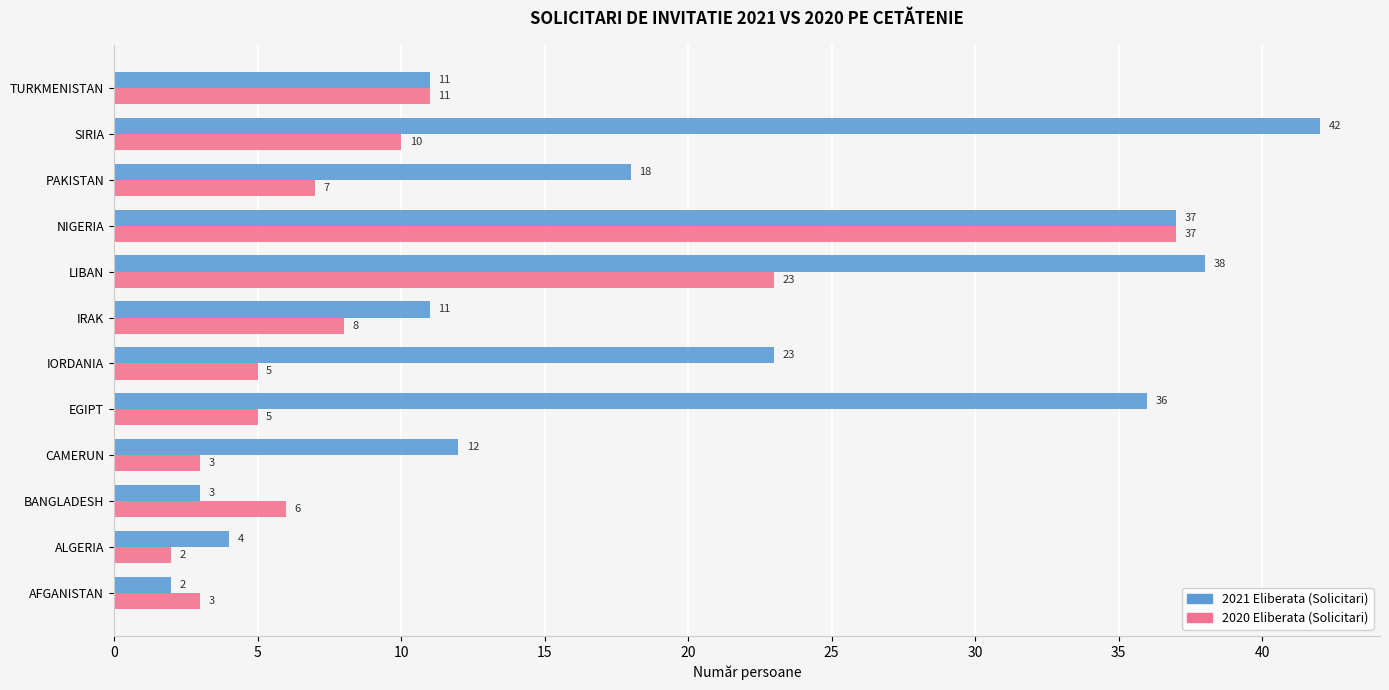

What is the minimum value shown in the chart?

2